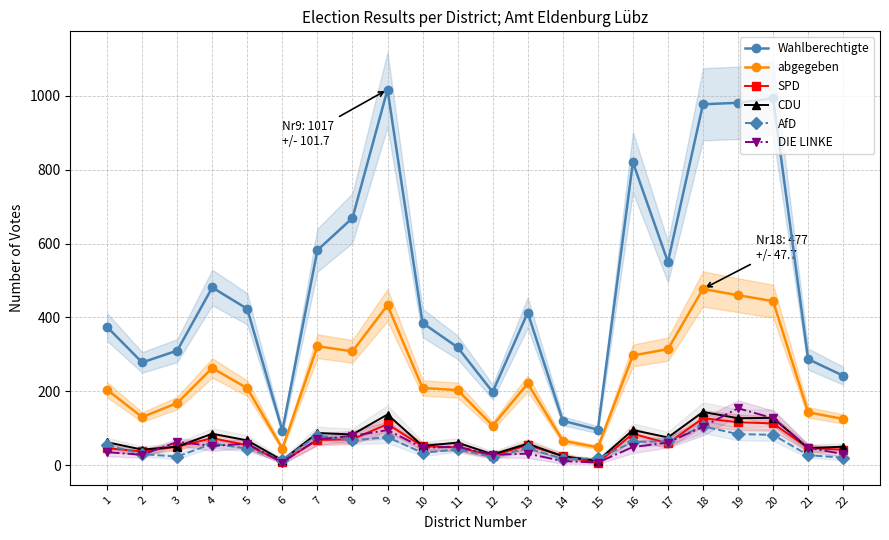

What is the value of the SPD point at the 18th from the left?

127